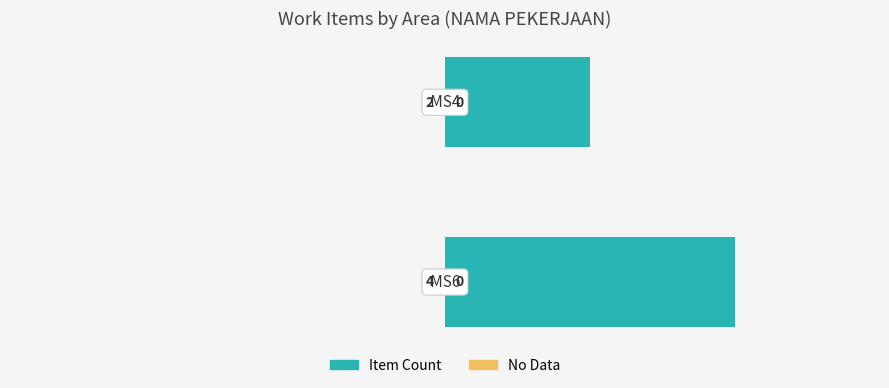

What is the average value?

3